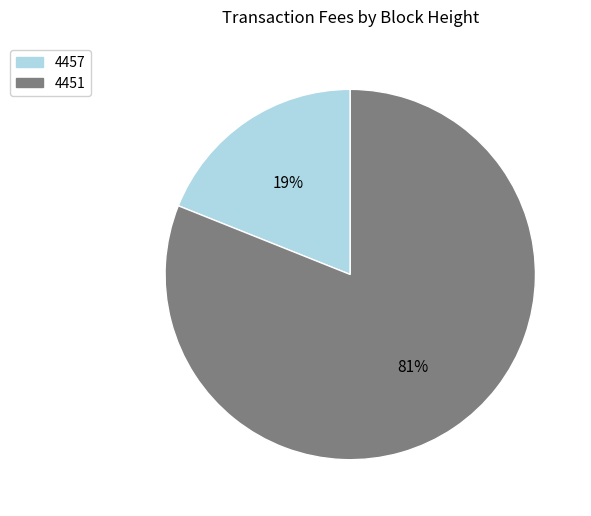

To the nearest percent, what is the average slice percentage?

50%